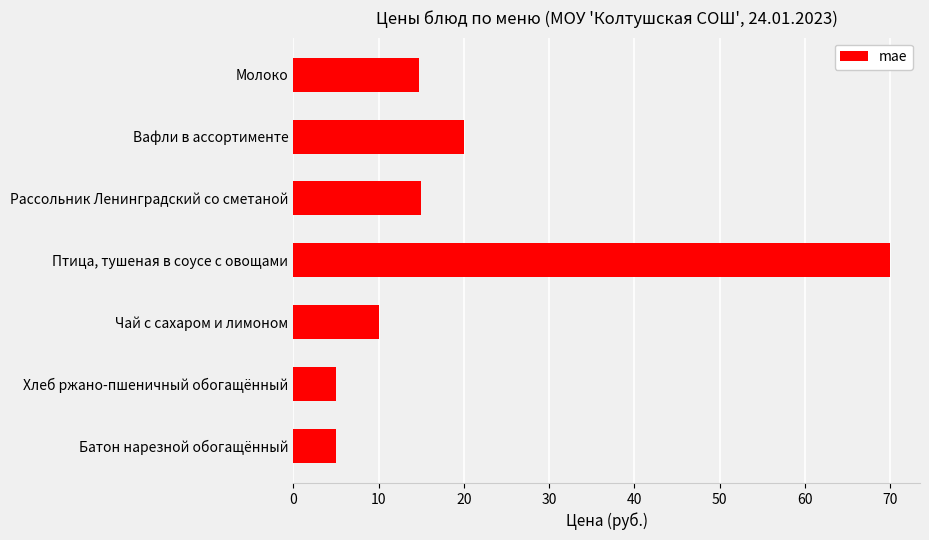

What is the change in value from Вафли в ассортименте to Хлеб ржано-пшеничный обогащённый?

-15.0